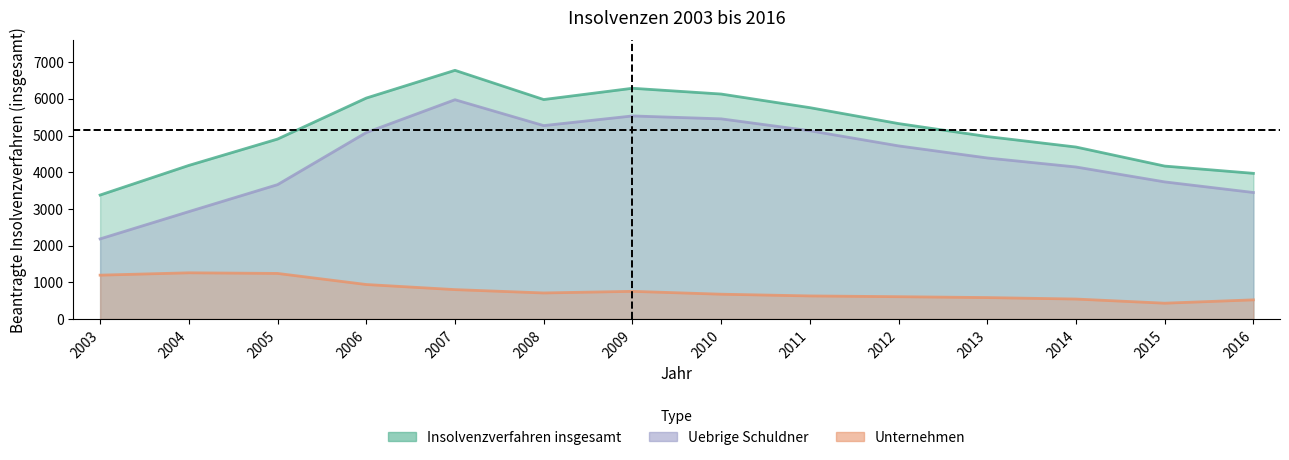

What is the difference between the highest and lowest values at 2003?

2183